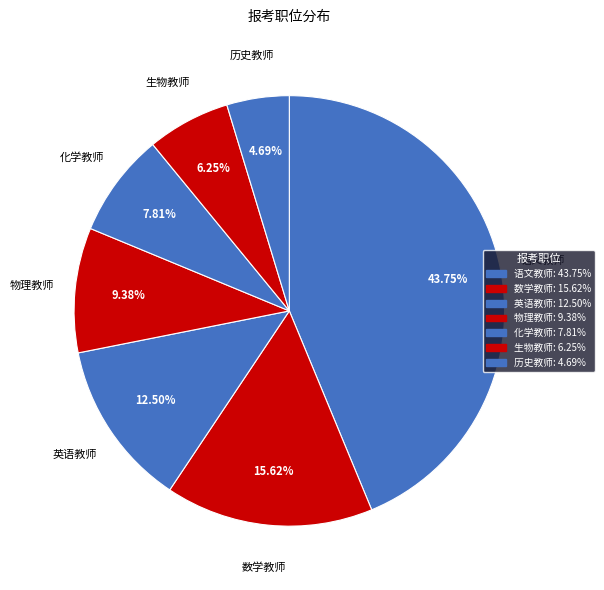

Which slice is the smallest?

历史教师